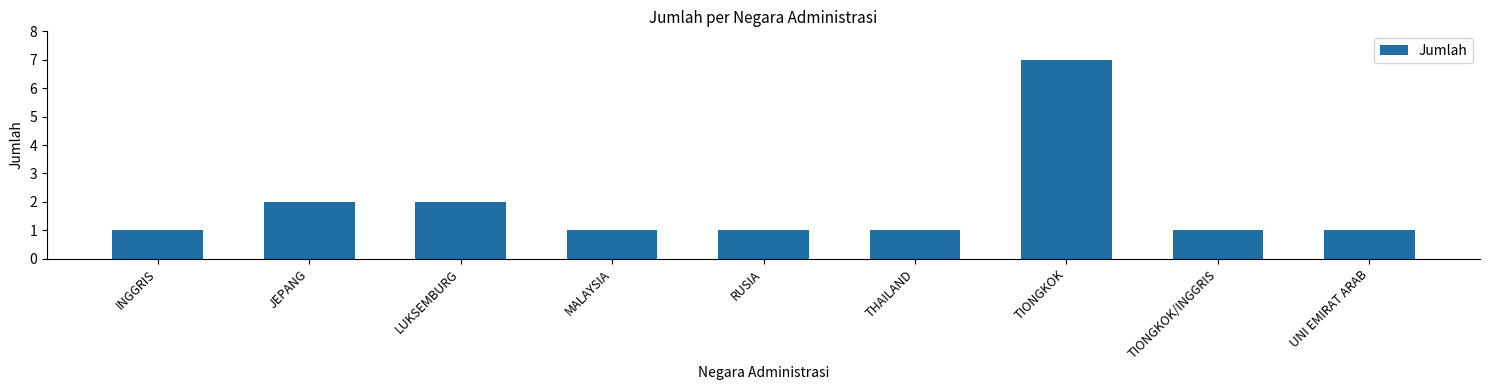

Read the value at TIONGKOK.

7